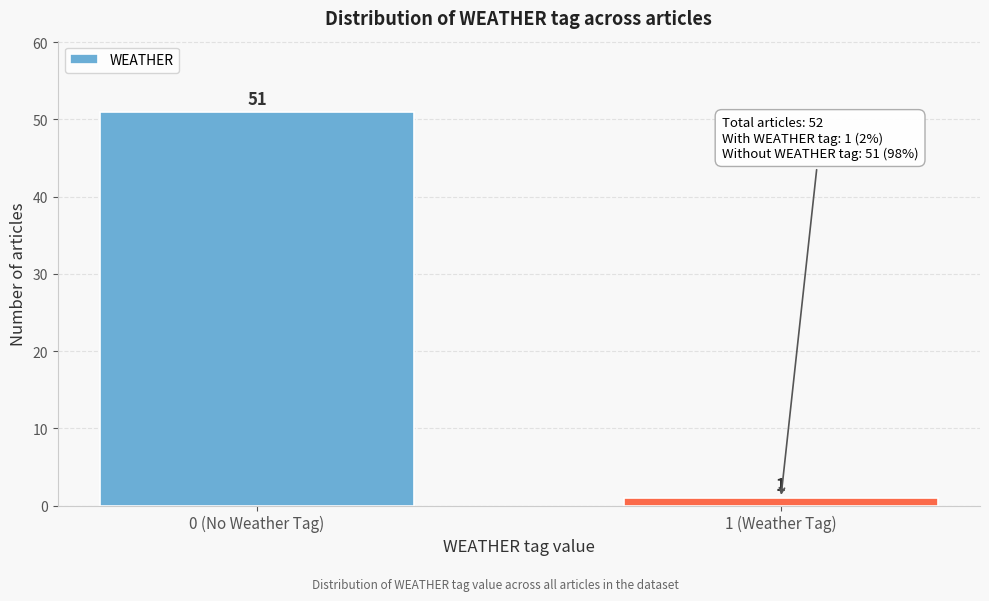

Reading left to right, extract all data points from this chart.

0 (No Weather Tag)=51	1 (Weather Tag)=1